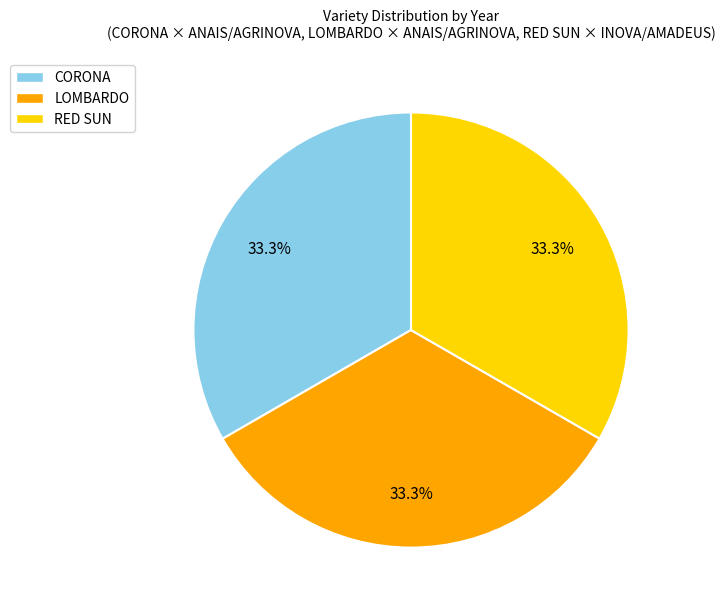

How many slices are in this pie chart?

3